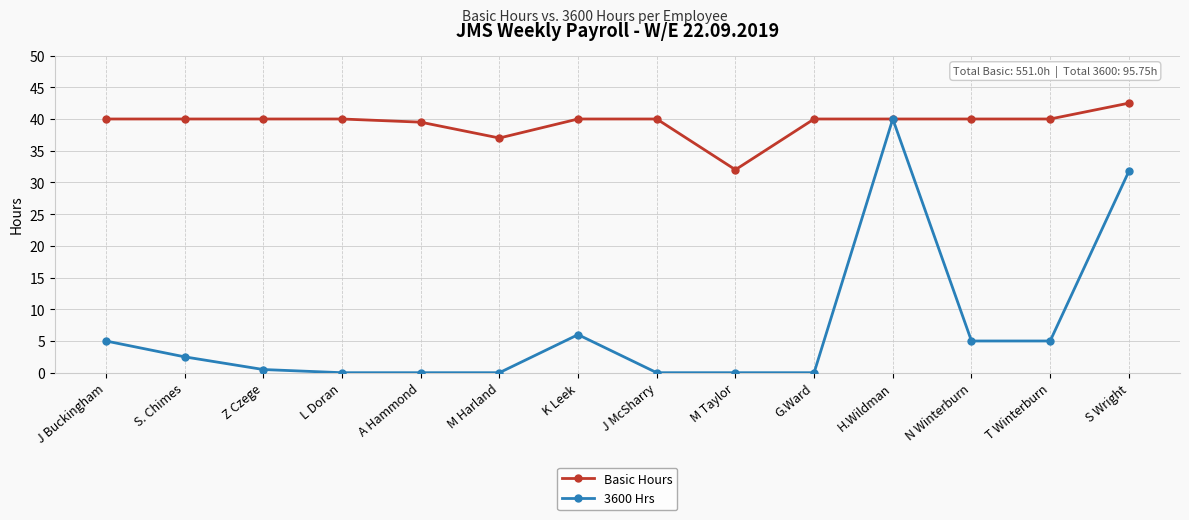

List the series in order of their overall mean, highest first.

Basic Hours, 3600 Hrs